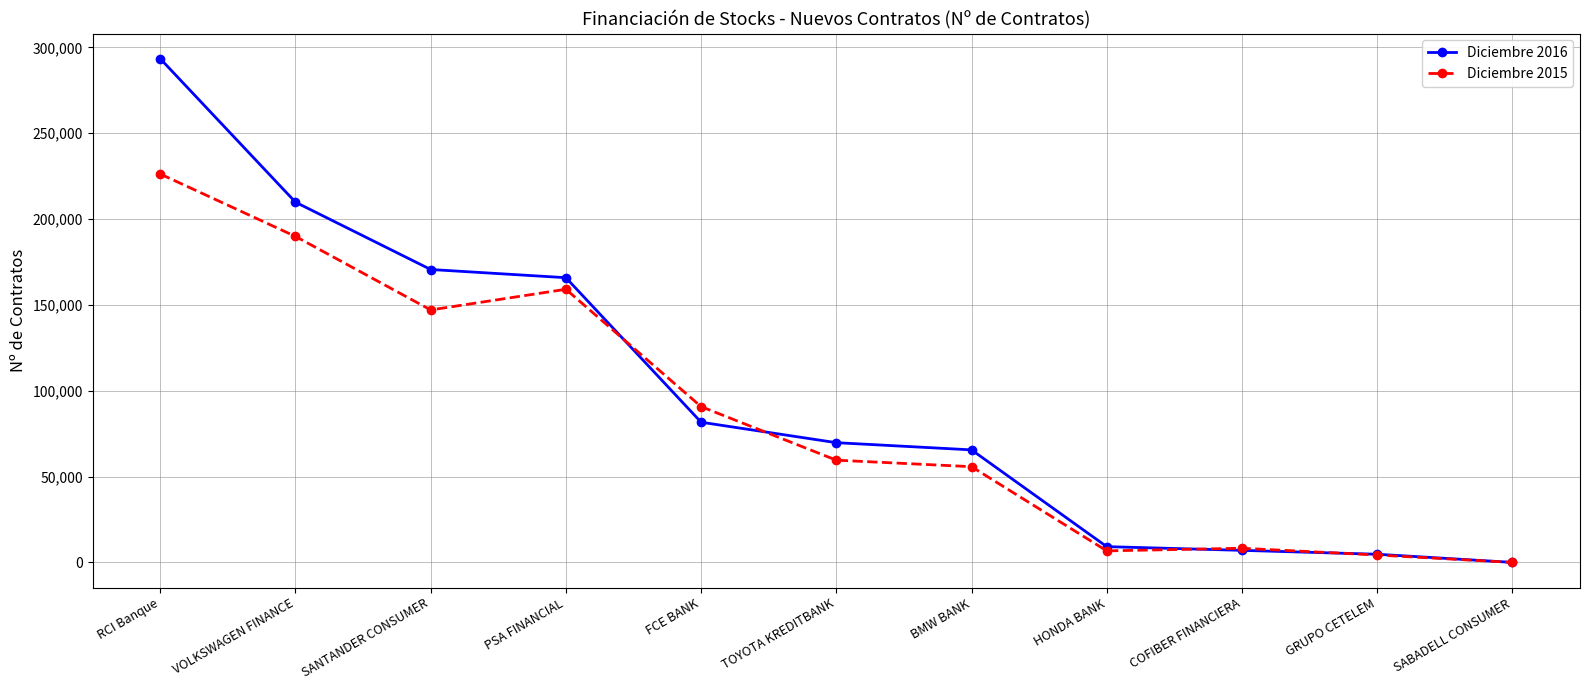

Is it true that Diciembre 2016 equals 69726 at TOYOTA KREDITBANK?

True